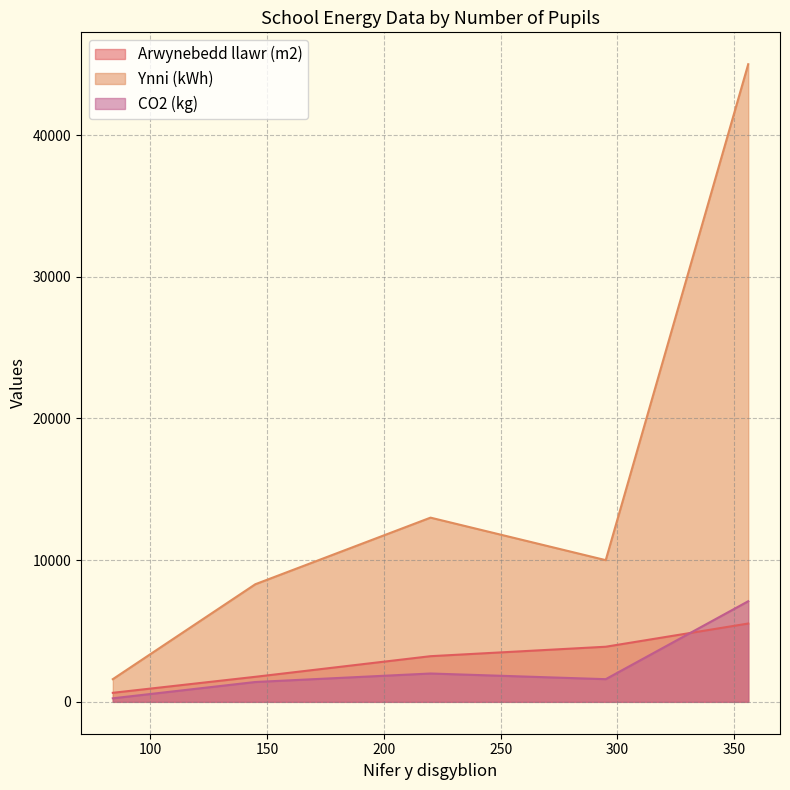

True or false: Ynni (kWh) has a value of 2126 at 84.

False